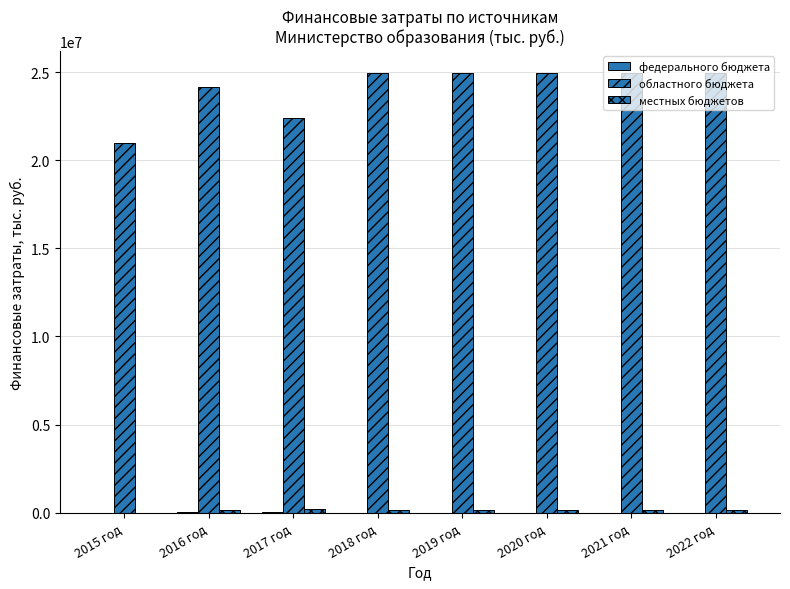

How many data points in областного бюджета are above 24940679?

5